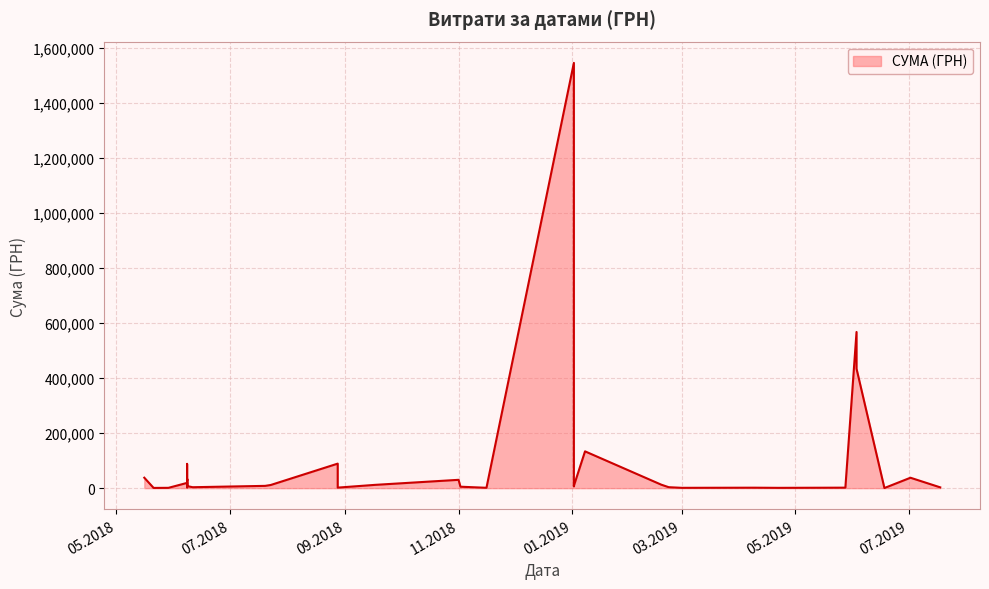

How many interior local peaks (higher than both neighbors) does the data have?

13